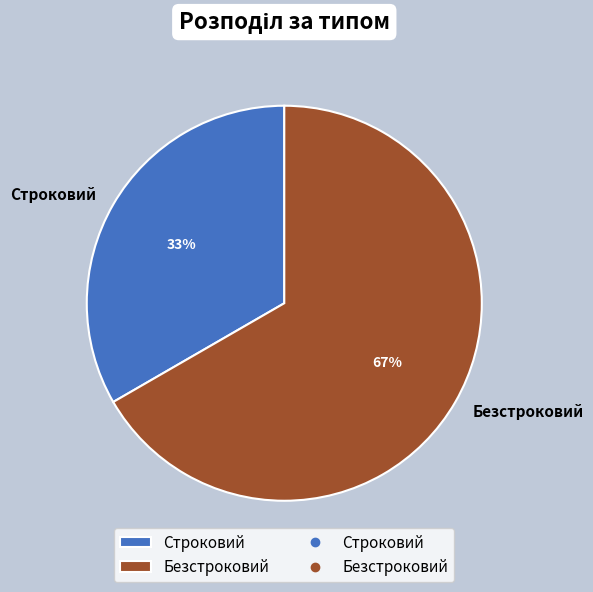

How many segments does this pie chart have?

2